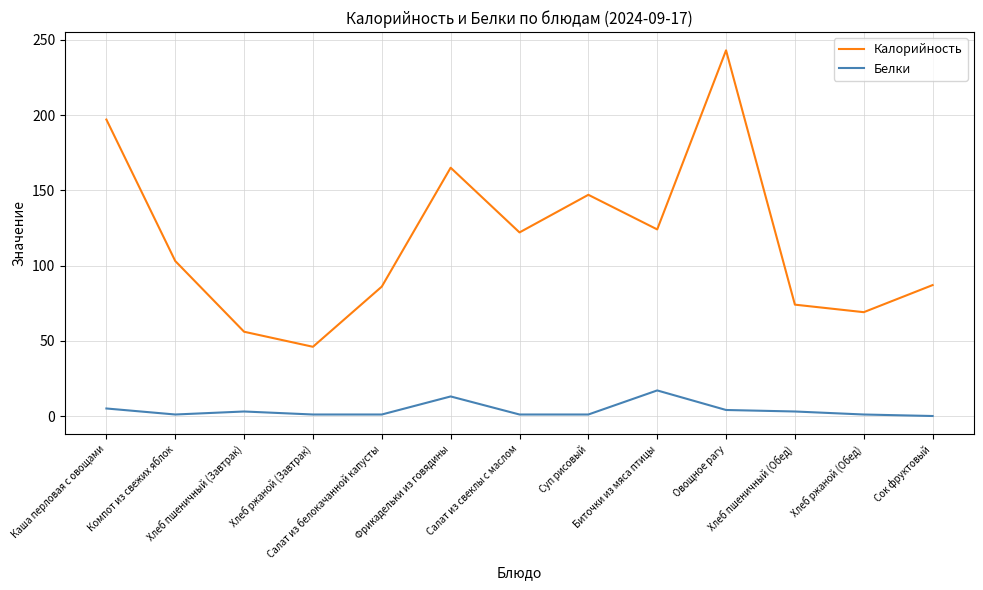

List the series in order of their peak value, lowest first.

Белки, Калорийность